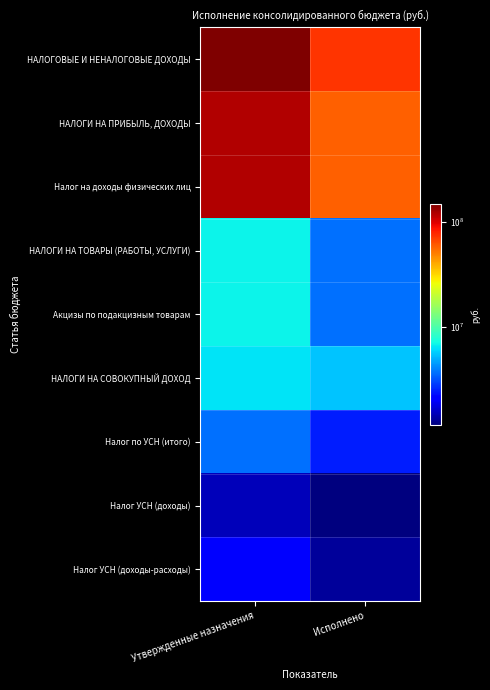

Count the number of categories in the chart.

2